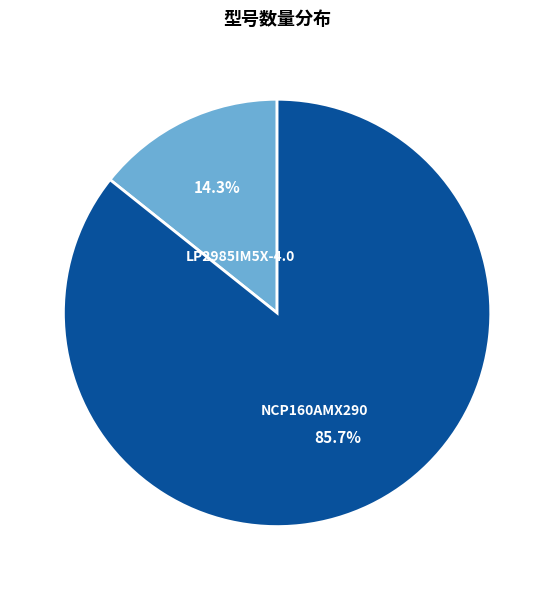

Count the number of slices in the pie.

2